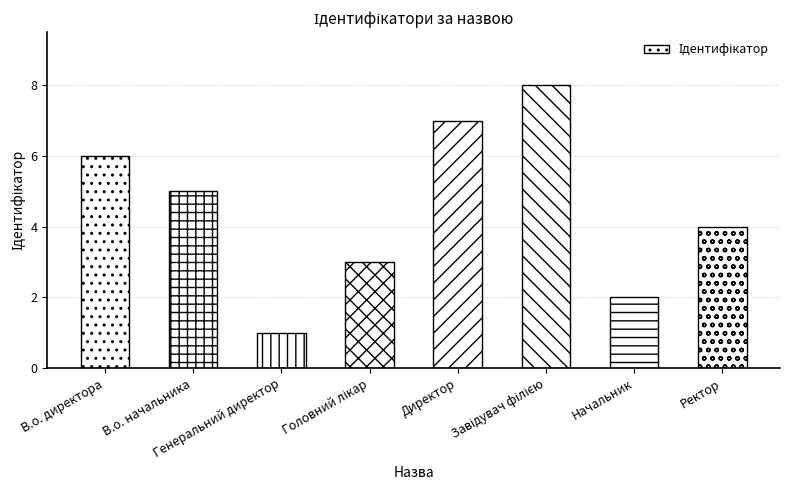

What is the sum of all values?

36